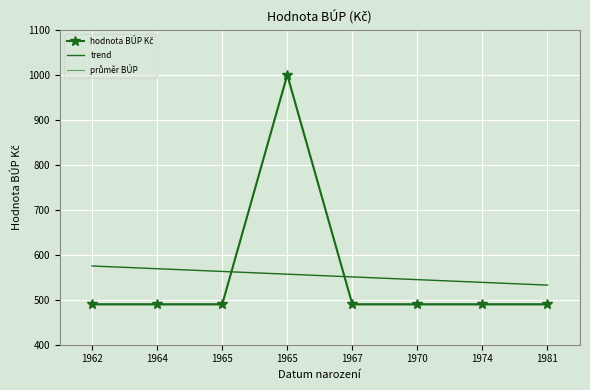

Reading right to left, what are all the values shown in this chart?

hodnota BÚP Kč: 490.0	490.0	490.0	490.0	1000.0	490.0	490.0	490.0
trend: 532.5	538.6	544.6	550.7	556.8	562.9	568.9	575.0
průměr BÚP: 488.5	488.5	488.5	488.5	997.0	488.5	488.5	488.5